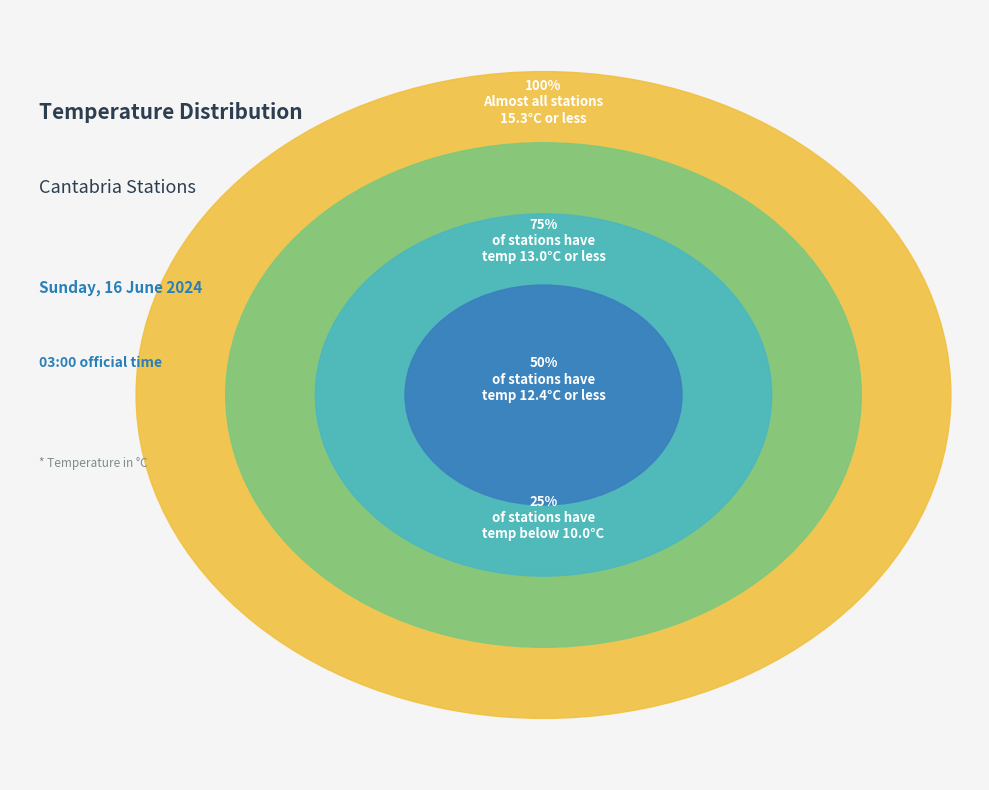

Does Torrelavega represent more than half of the total?

No